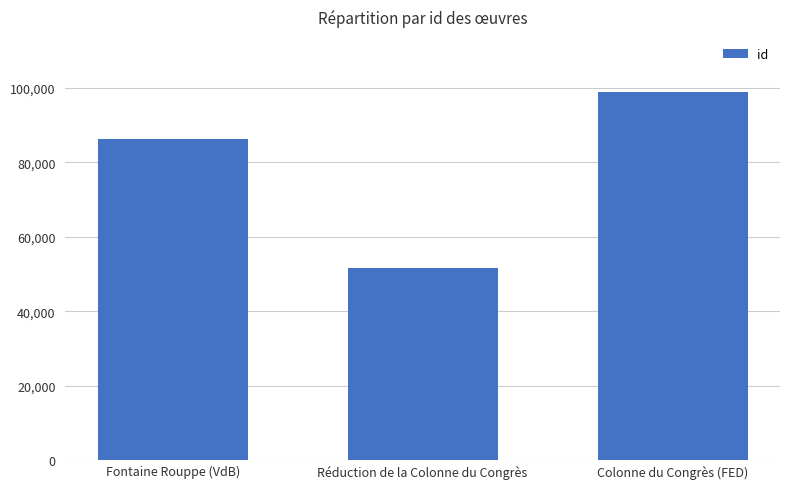

What is the sum of all values?

236723